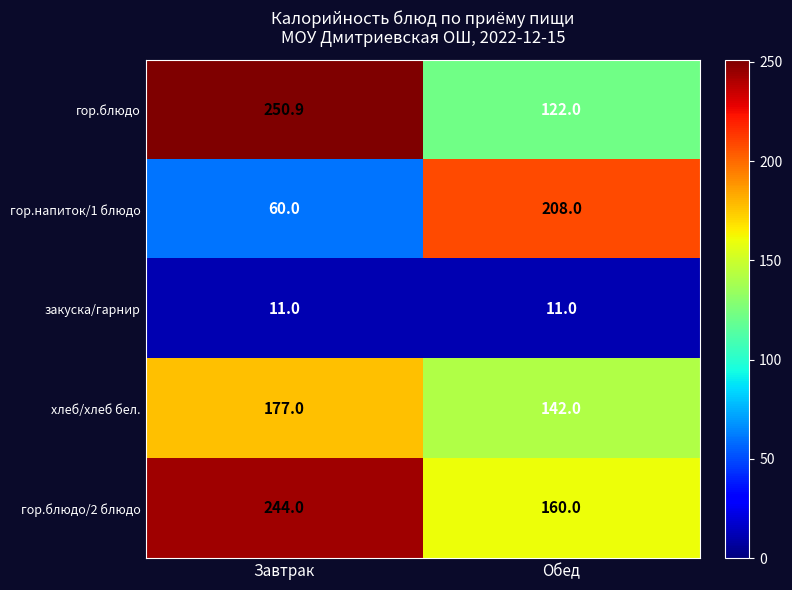

What is the sum of the гор.блюдо values at Завтрак and Обед?

372.9